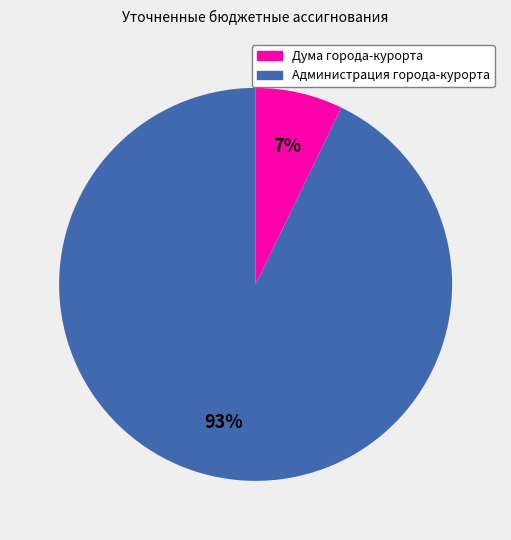

To the nearest percent, what is the difference between the largest and smallest slice percentages?

86%